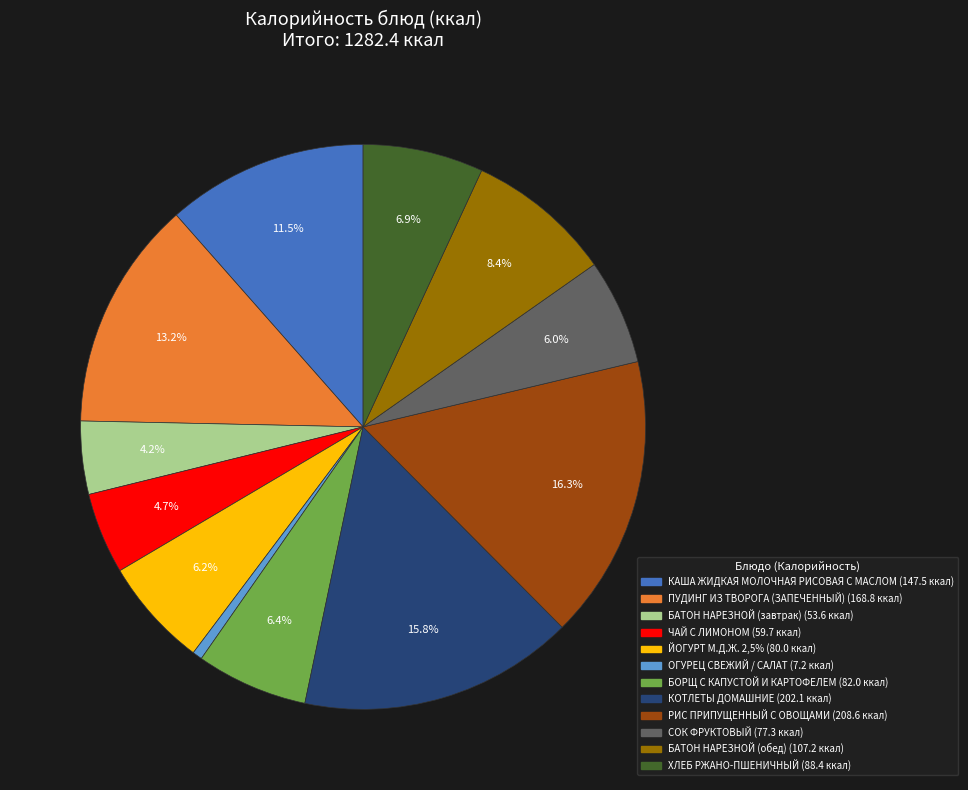

Approximately how many times larger is the value at СОК ФРУКТОВЫЙ compared to КАША ЖИДКАЯ МОЛОЧНАЯ РИСОВАЯ С МАСЛОМ?

0.5